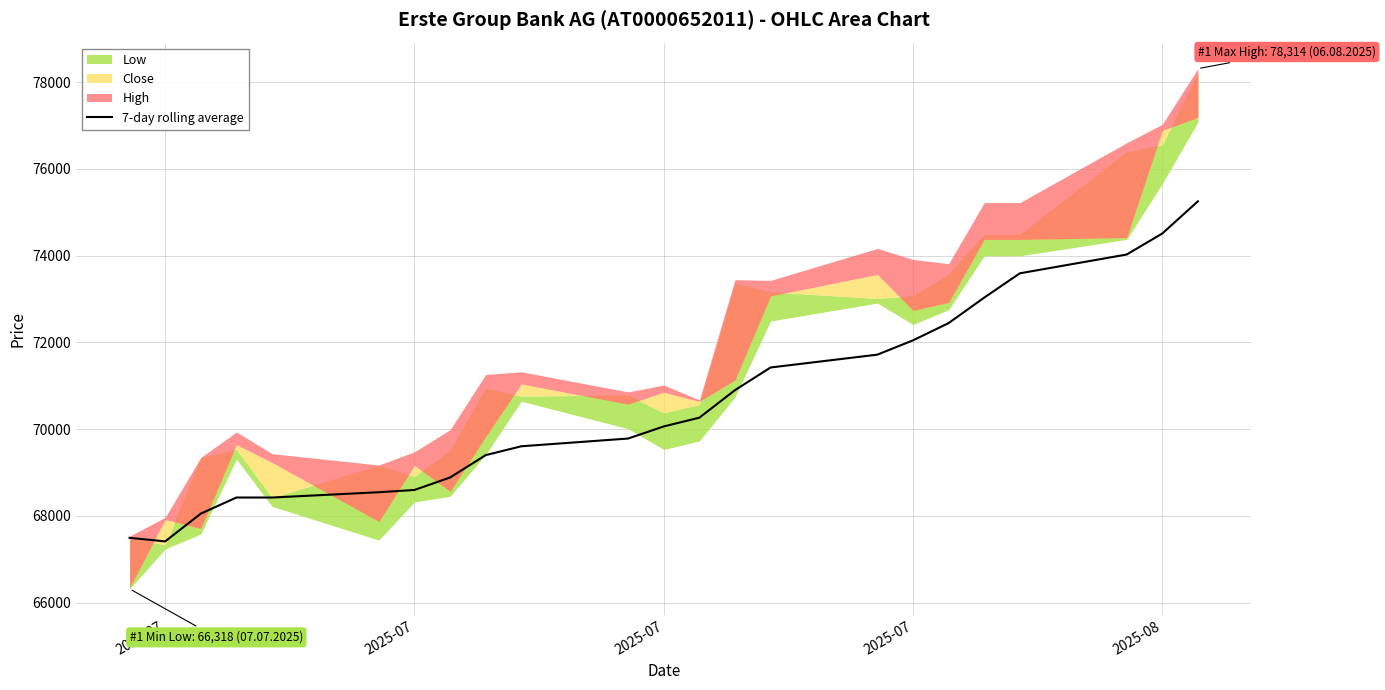

Does the chart have visible grid lines?

Yes